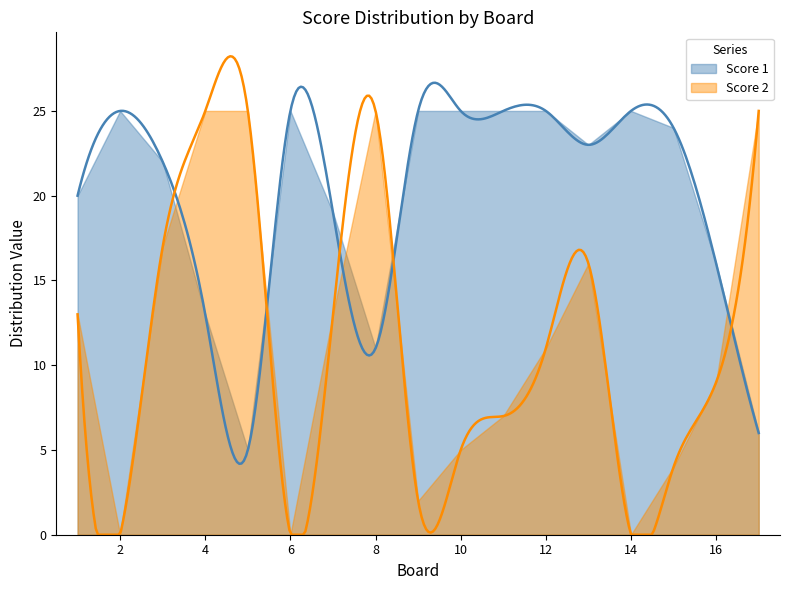

Between 8 and 13, which series saw the biggest shift?

Score 1